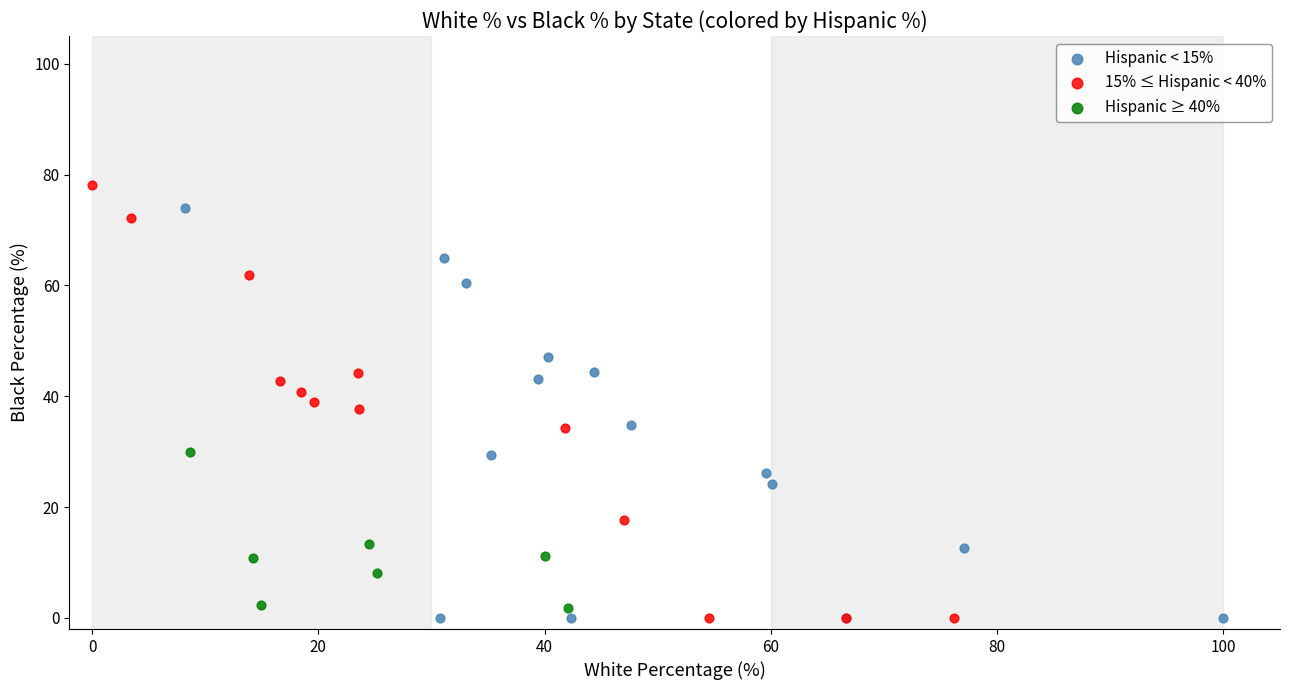

Which series has the largest Y range (max minus min)?

15% ≤ Hispanic < 40%